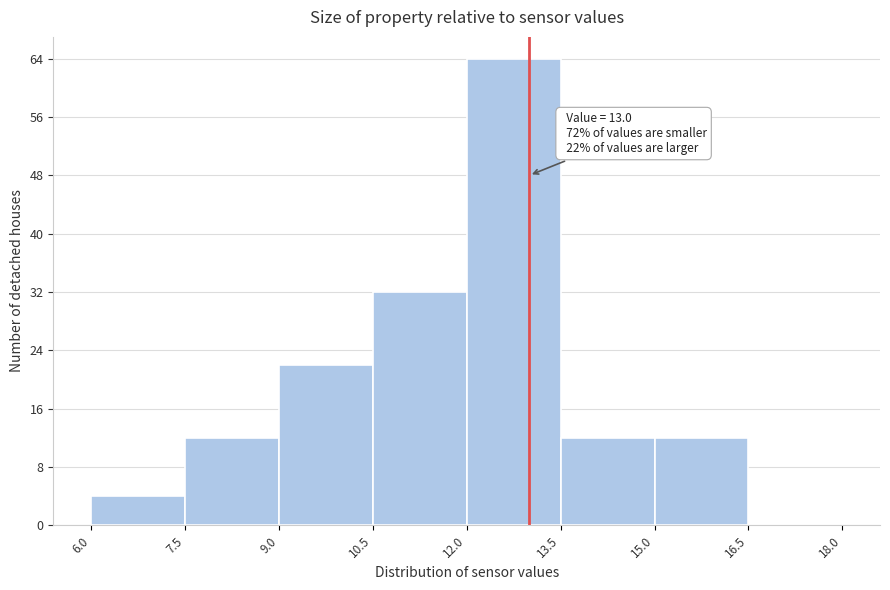

Over which range of the x-axis is the bar tallest?

12.0 to 13.5